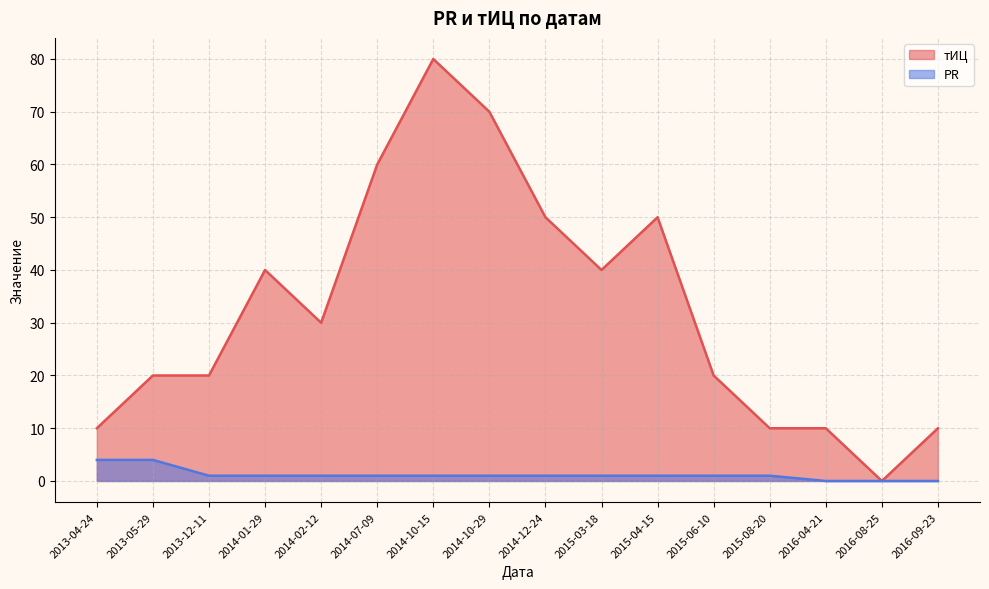

What is the difference between the maximum and second lowest values in the тИЦ series?

70